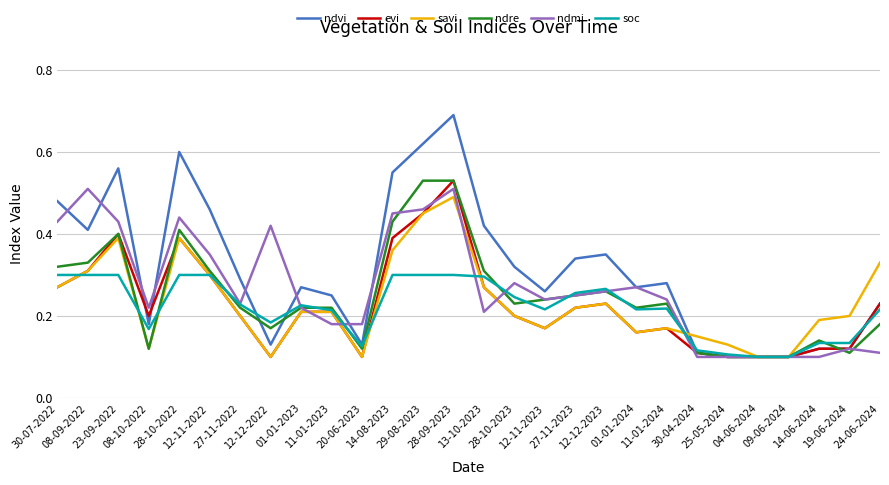

Which series has the largest total across all categories?

ndvi